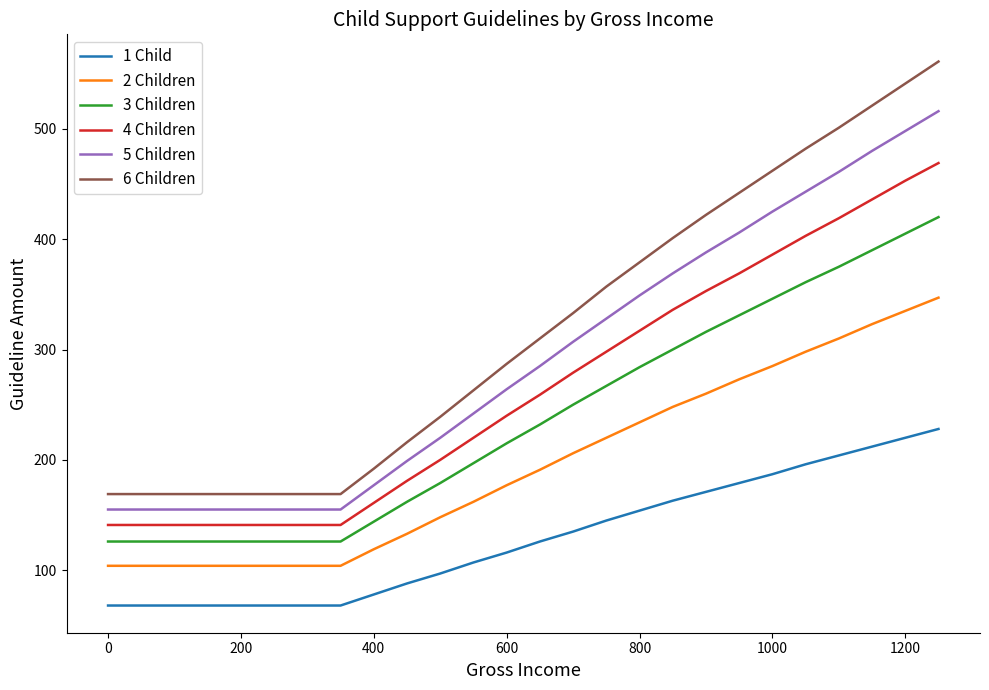

Is this an area chart (filled region under the line)?

No